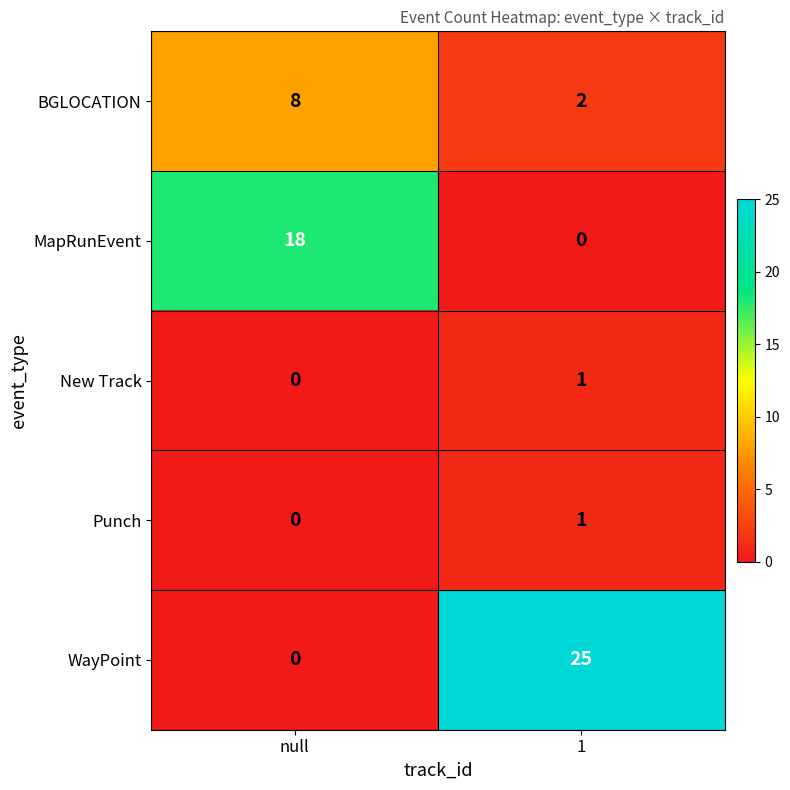

What is the sum of the MapRunEvent values at null and 1?

18